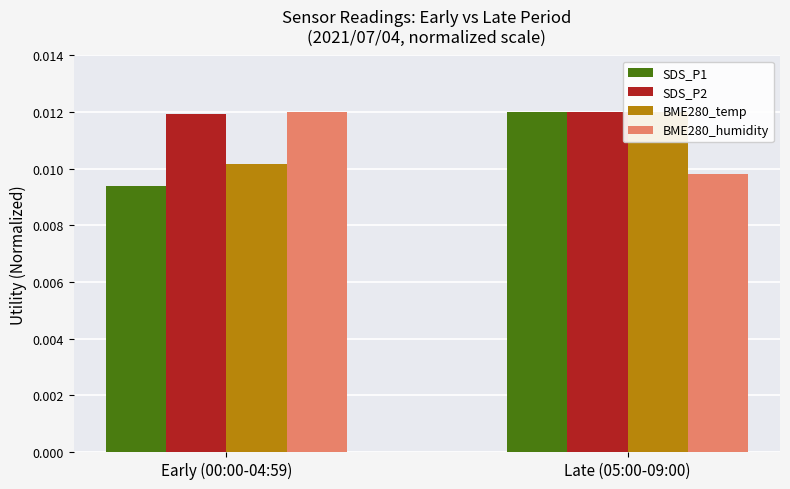

The SDS_P1 series shows 0.0 at Early (00:00-04:59). True or false?

False